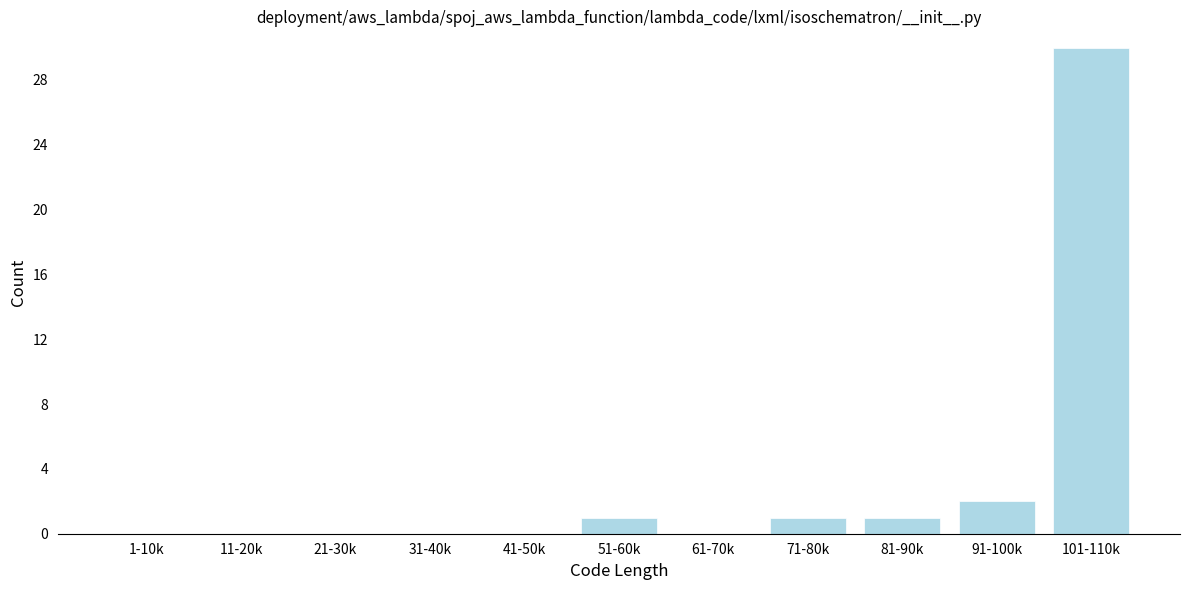

Reading left to right, transcribe all the data shown in this chart.

1-10k=0	11-20k=0	21-30k=0	31-40k=0	41-50k=0	51-60k=1	61-70k=0	71-80k=1	81-90k=1	91-100k=2	101-110k=30